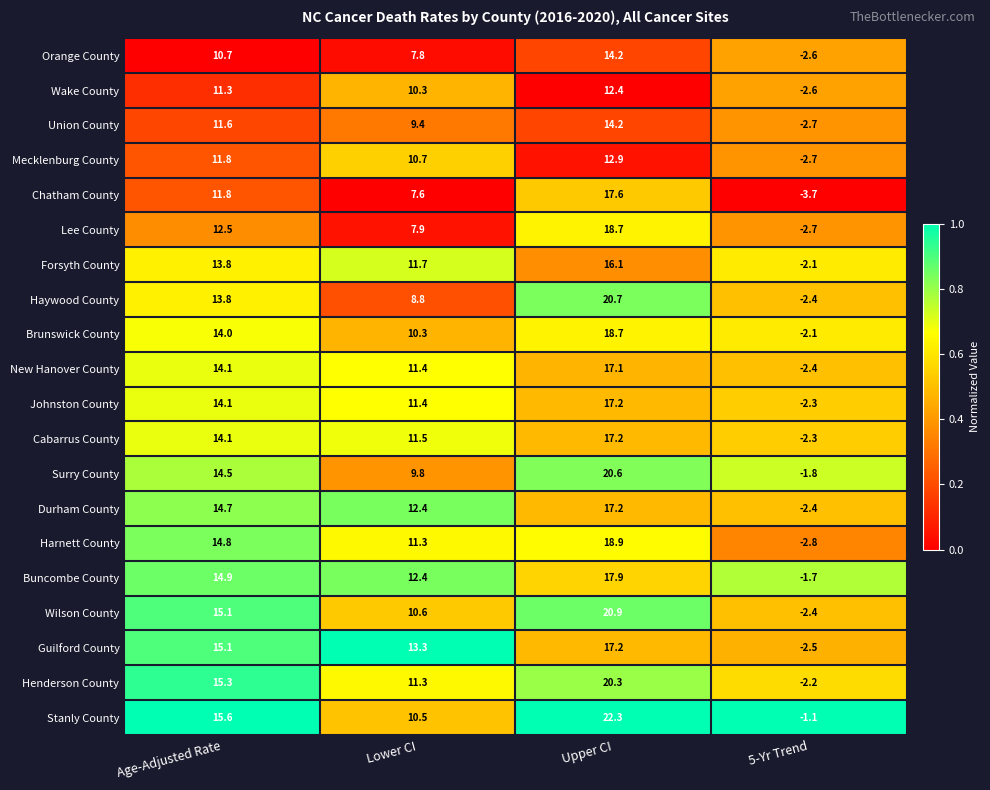

Which series has the largest range (max minus min)?

Stanly County